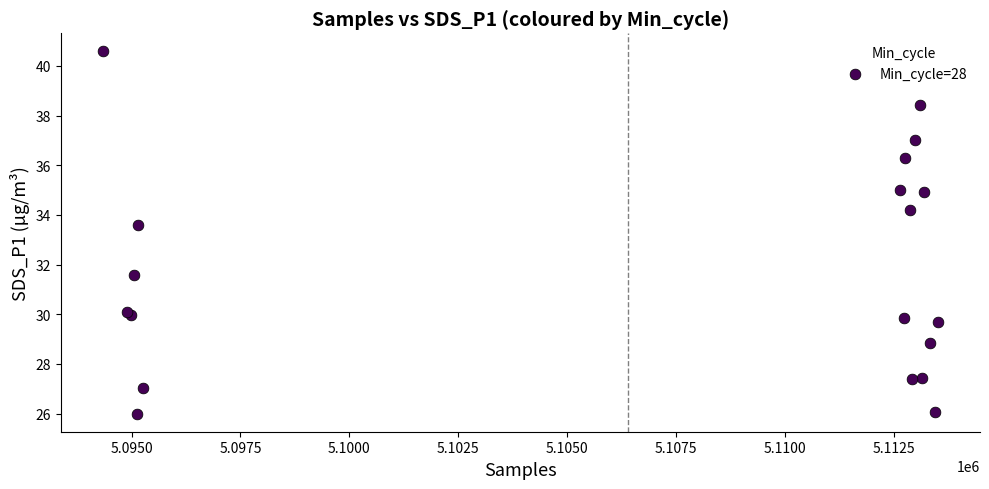

What Y value in the scatter plot is closest to 33?

33.6